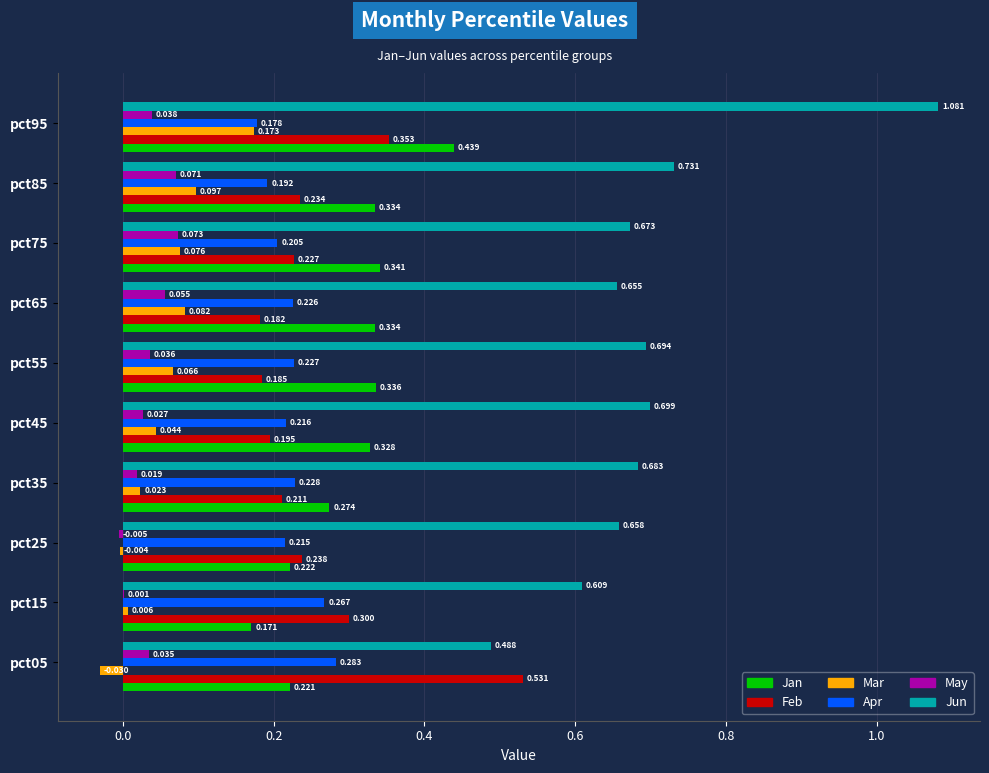

Where is Apr nearest to the value 0?

pct95